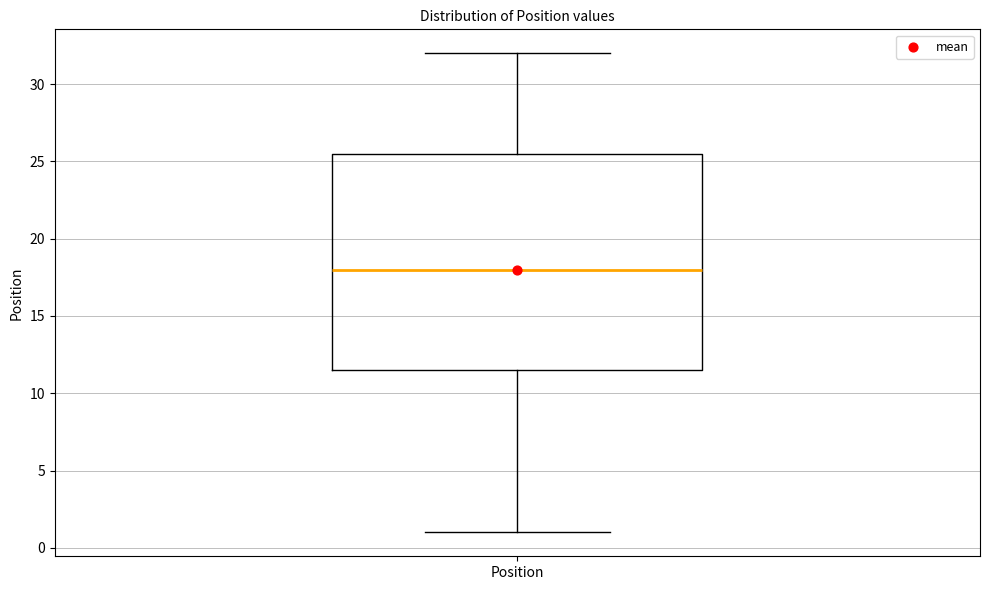

Where does the median line of the box for Position sit on the y-axis? The values are not printed on the chart, so give them approximately, as read against the axis.

18.0